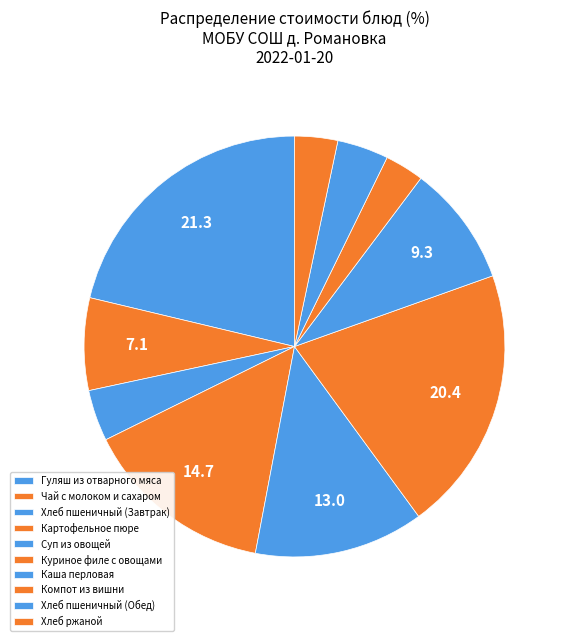

Rank the categories by value from highest to lowest.

Гуляш из отварного мяса, Куриное филе с овощами, Картофельное пюре, Суп из овощей, Каша перловая, Чай с молоком и сахаром, Хлеб пшеничный (Завтрак), Хлеб пшеничный (Обед), Хлеб ржаной, Компот из вишни